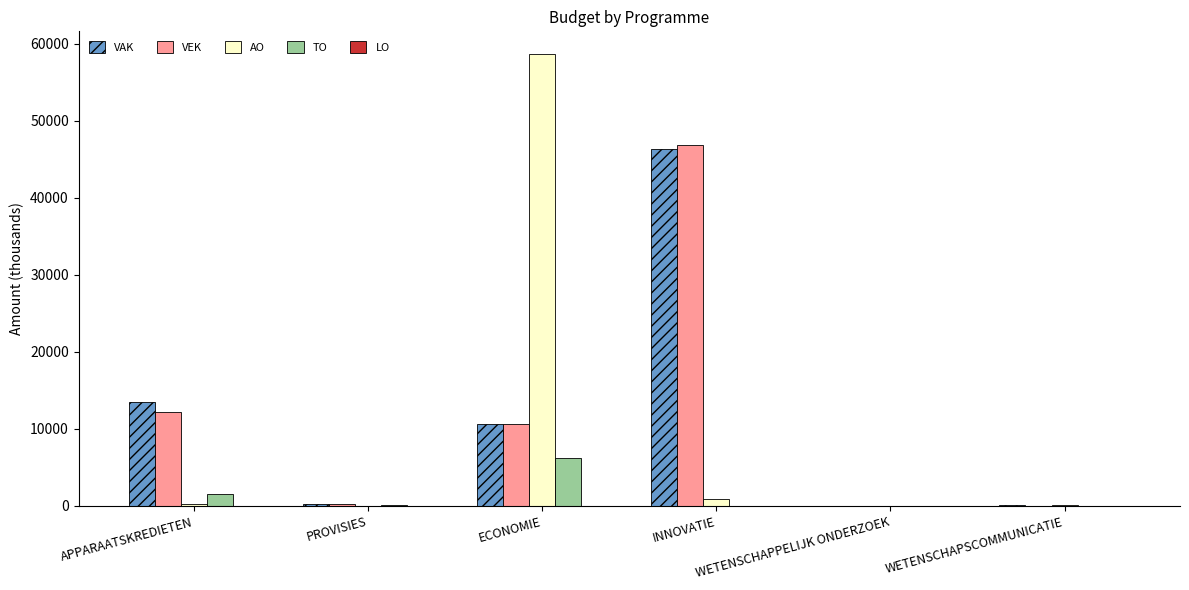

Is it true that VEK equals 29183 at INNOVATIE?

False